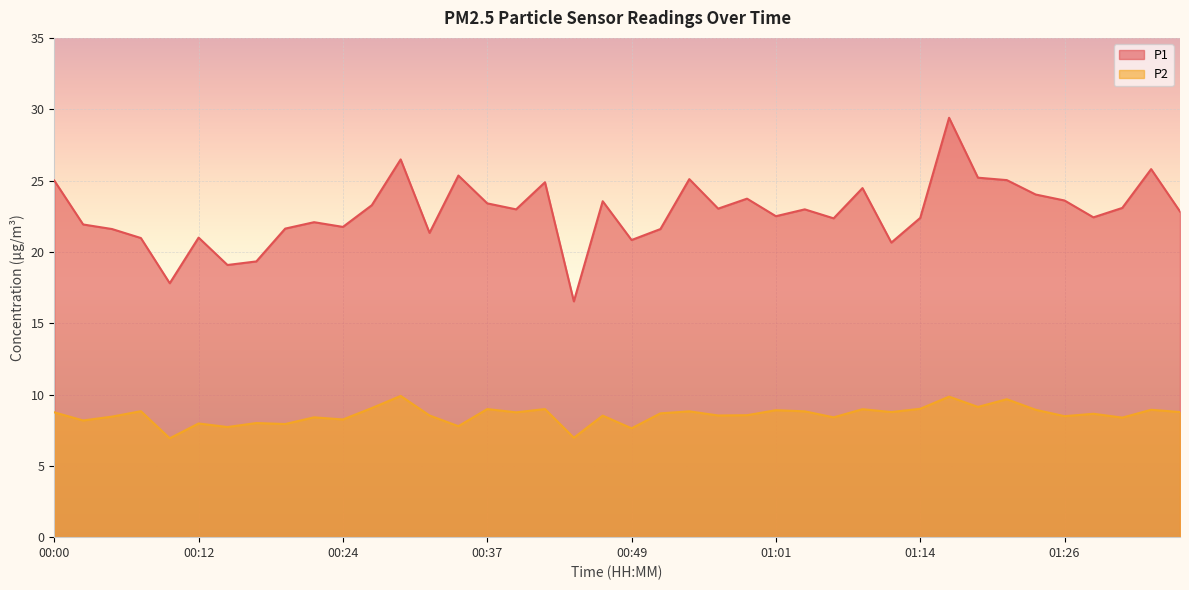

How many lines are shown in the chart?

2